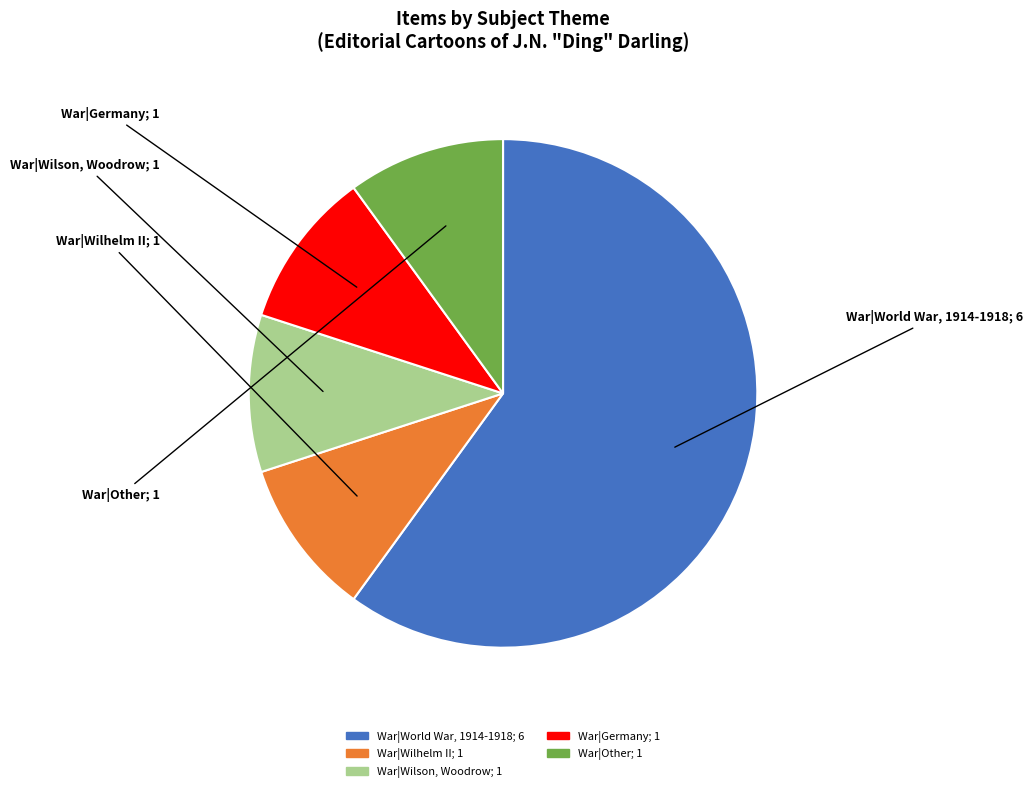

How many slices are in this pie chart?

5